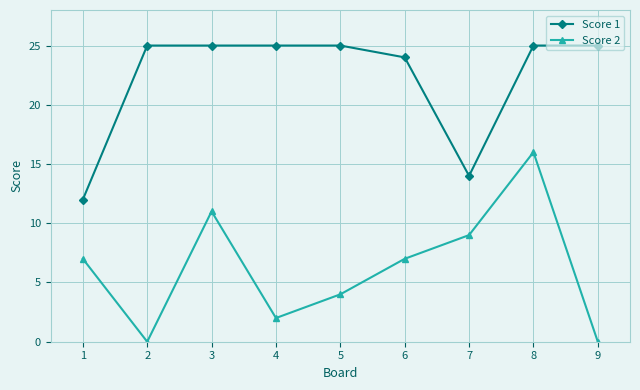

True or false: Score 1 has a value of 25 at 5.

True